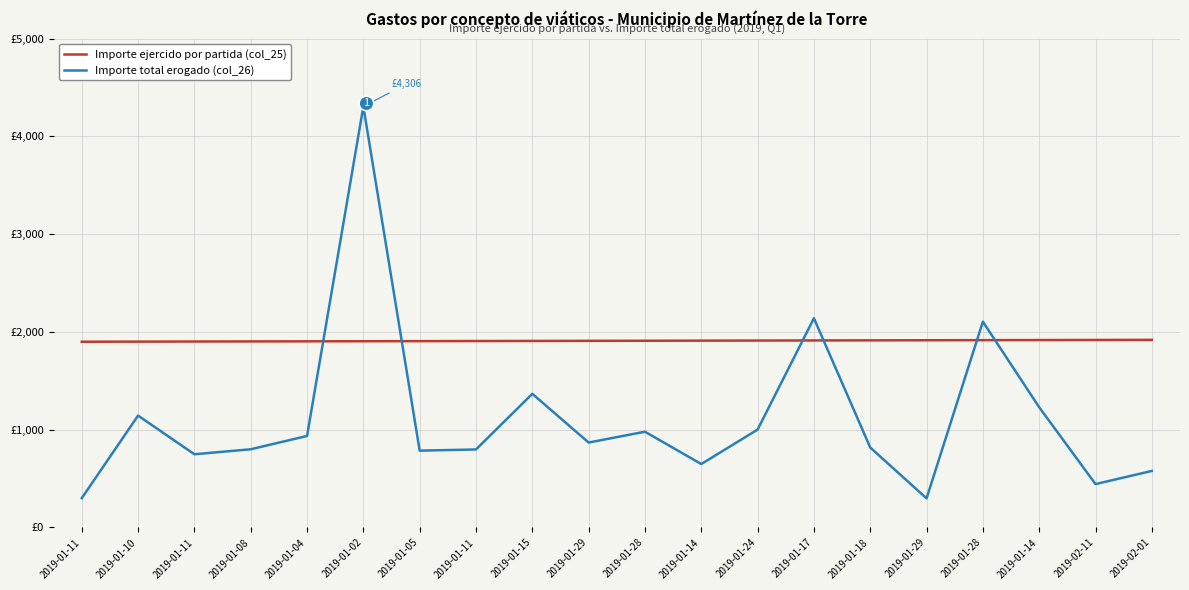

What are all the series names shown in the legend?

Importe ejercido por partida (col_25), Importe total erogado (col_26)